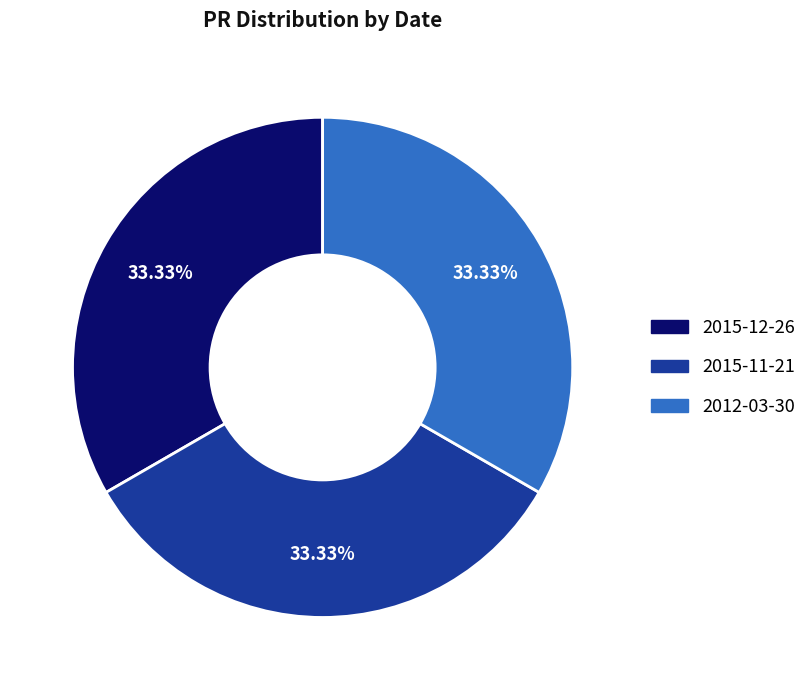

Is there a majority slice in this chart?

No